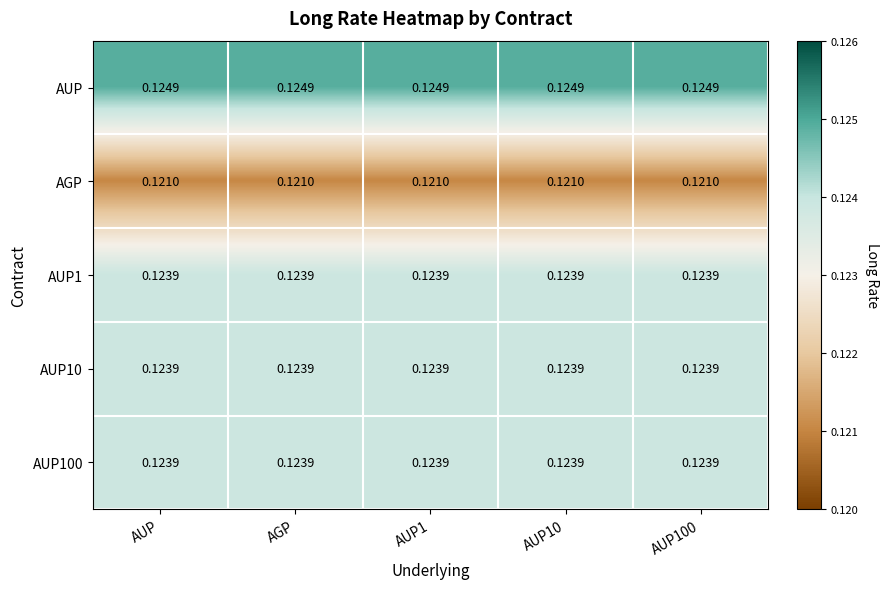

Which series has the largest total across all categories?

AUP